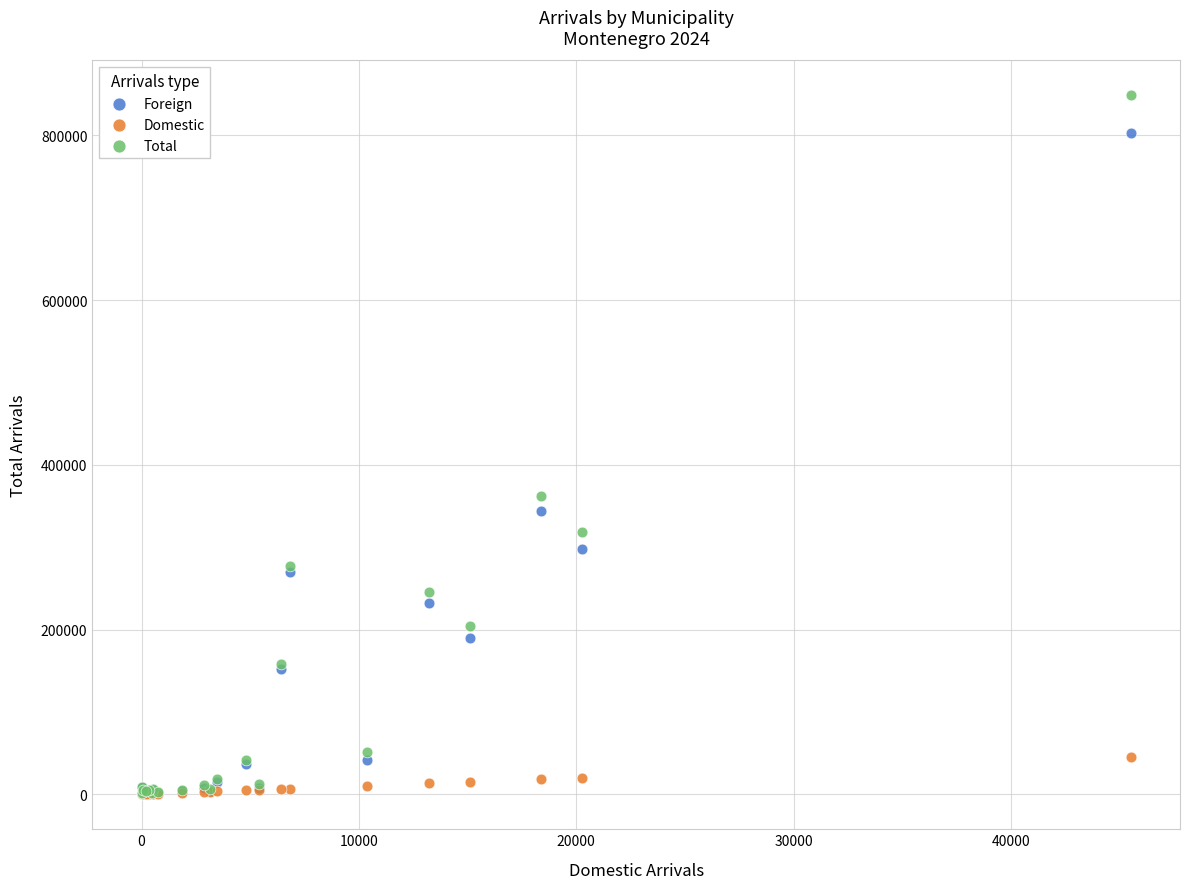

Which series has the widest spread of Y values?

Total